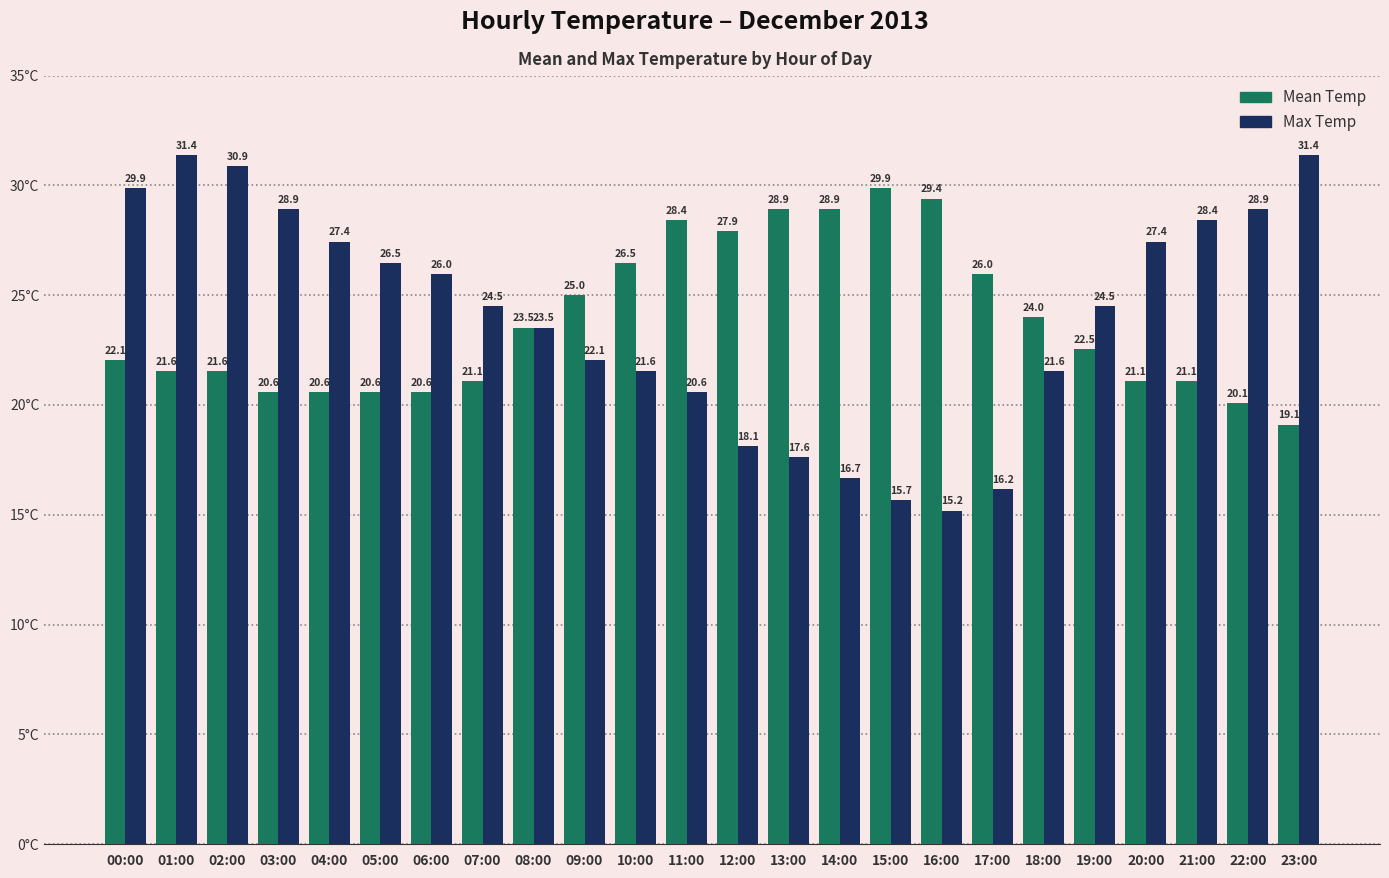

List the series in order of their overall mean, highest first.

Max Temp, Mean Temp